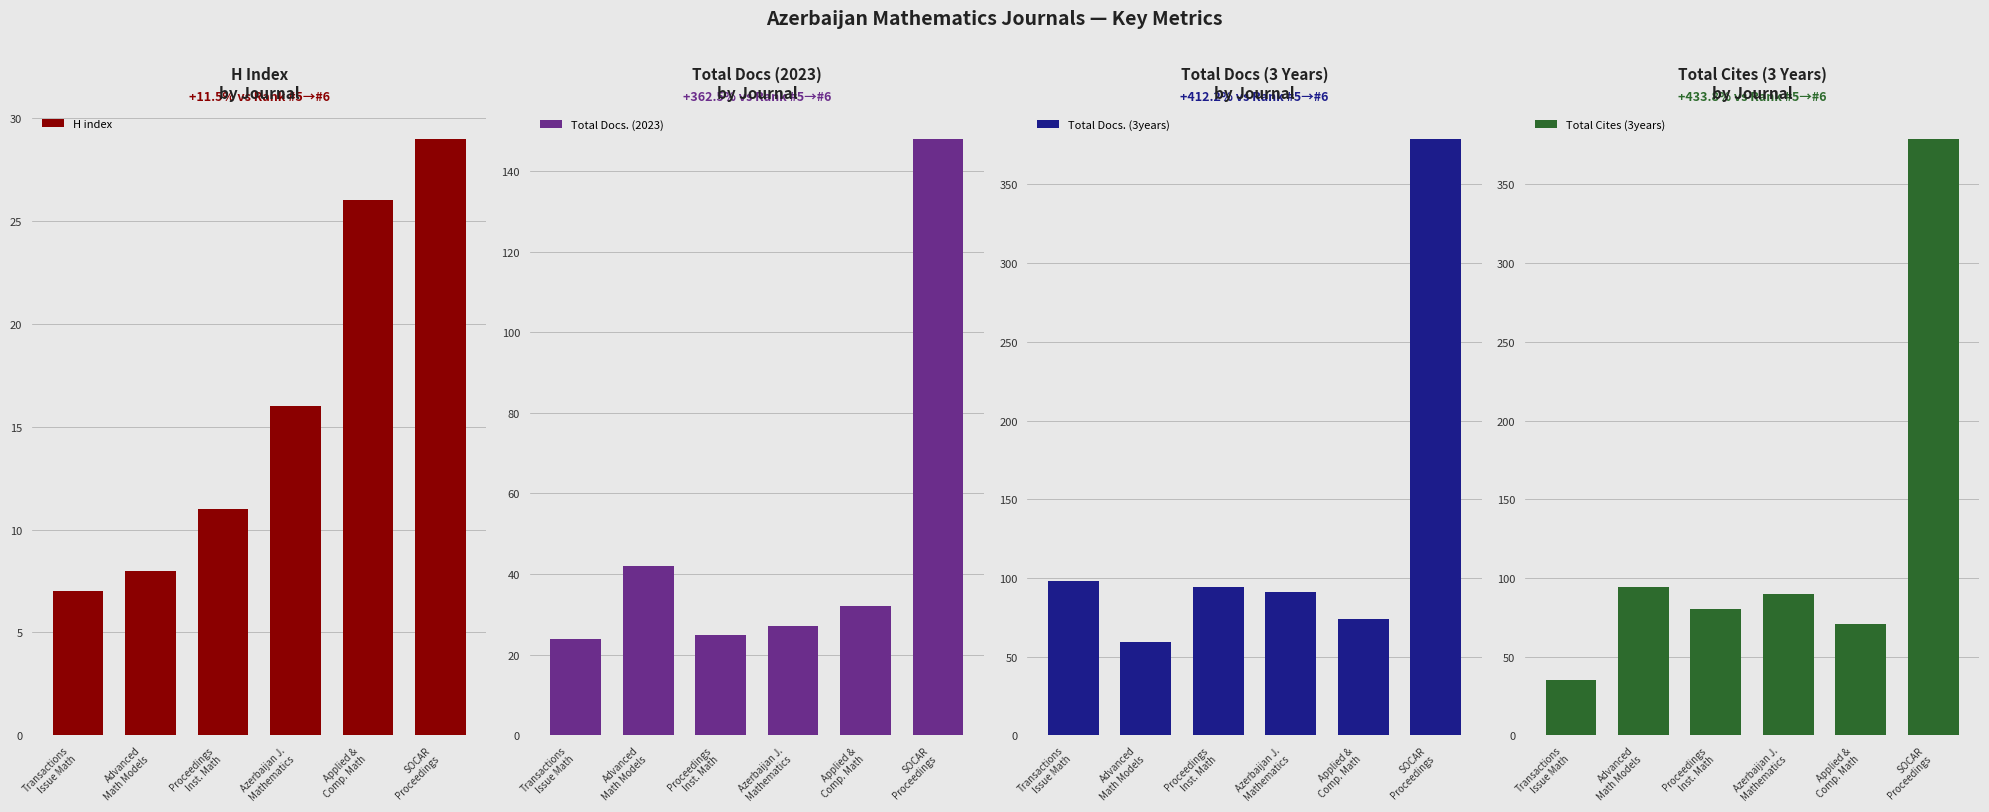

What position from the left is Azerbaijan J.
Mathematics?

4